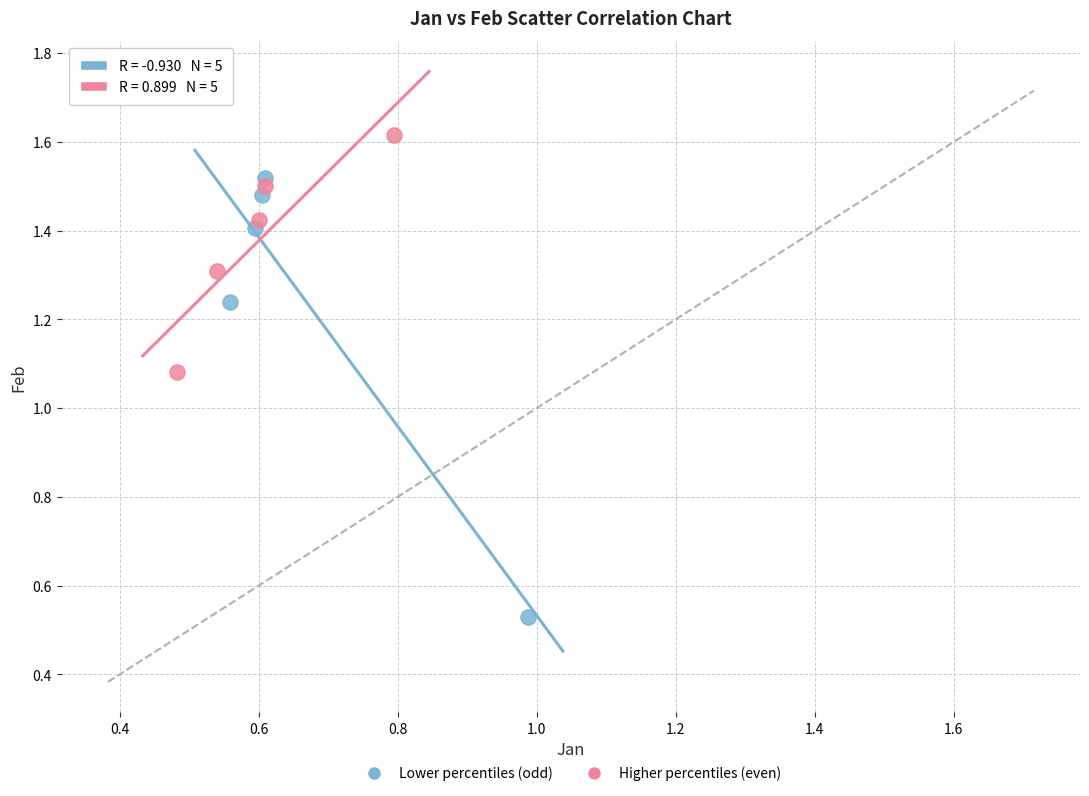

Which series has the largest Y range (max minus min)?

Lower percentiles (odd)